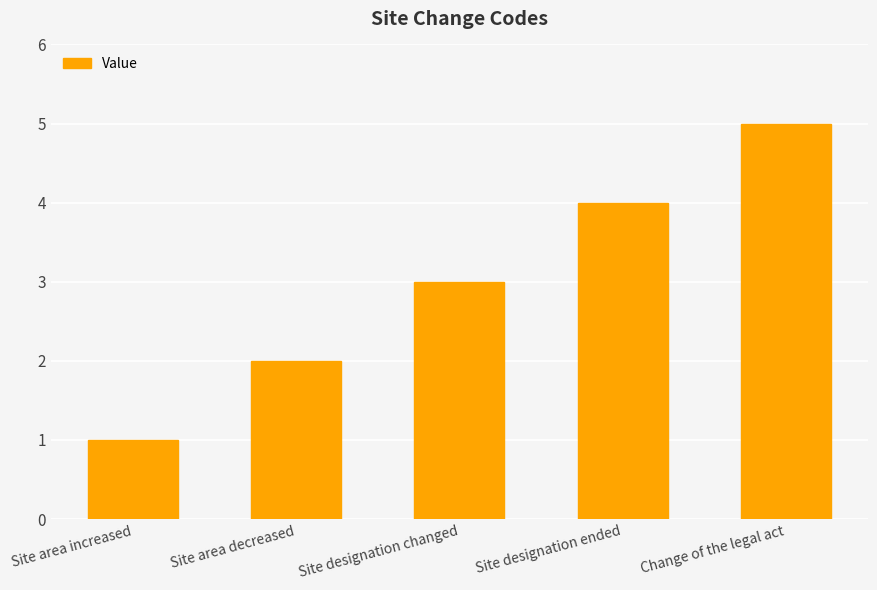

What is the minimum value shown in the chart?

1